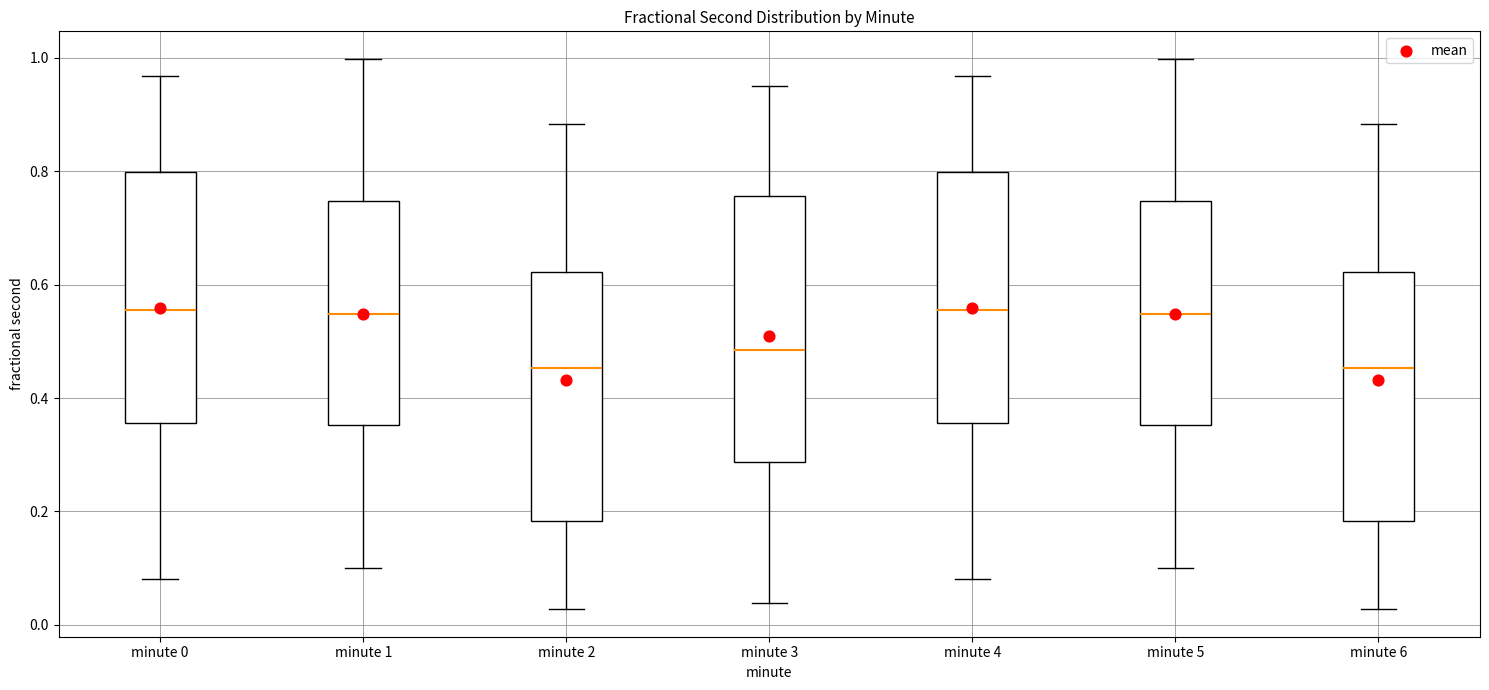

Reading left to right, transcribe this box plot: for each box, give where its median line is, the range the box spans, and where its two whiskers end, as read against the y-axis. The values are not printed on the chart, so give them approximately, as read against the axis.

minute 0: median 0.56, box 0.36 to 0.80, whiskers 0.08 to 0.96
minute 1: median 0.54, box 0.36 to 0.74, whiskers 0.10 to 1.00
minute 2: median 0.46, box 0.18 to 0.62, whiskers 0.02 to 0.88
minute 3: median 0.48, box 0.28 to 0.76, whiskers 0.04 to 0.96
minute 4: median 0.56, box 0.36 to 0.80, whiskers 0.08 to 0.96
minute 5: median 0.54, box 0.36 to 0.74, whiskers 0.10 to 1.00
minute 6: median 0.46, box 0.18 to 0.62, whiskers 0.02 to 0.88